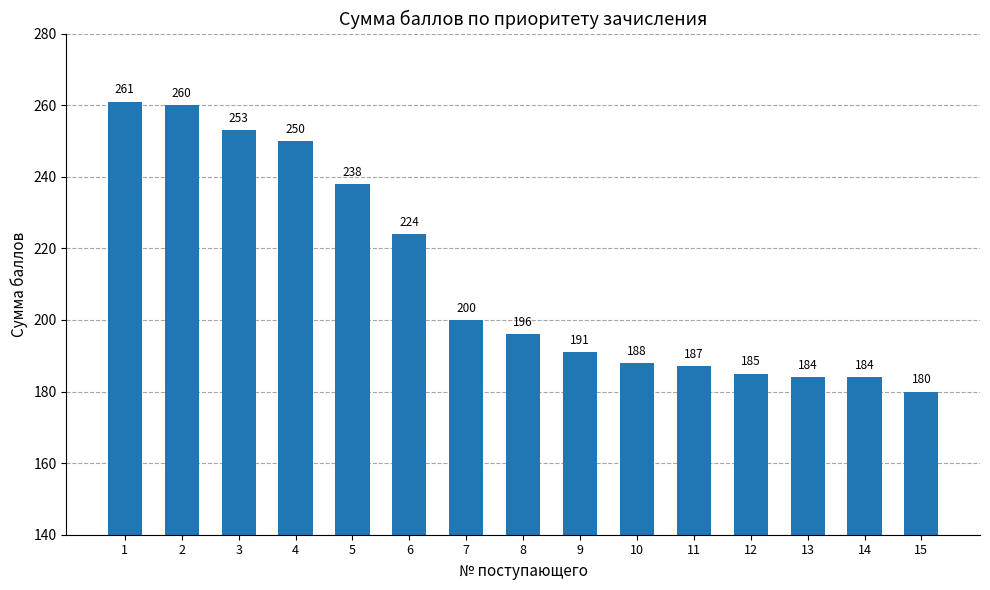

True or false: the data shows 224 at 6.

True